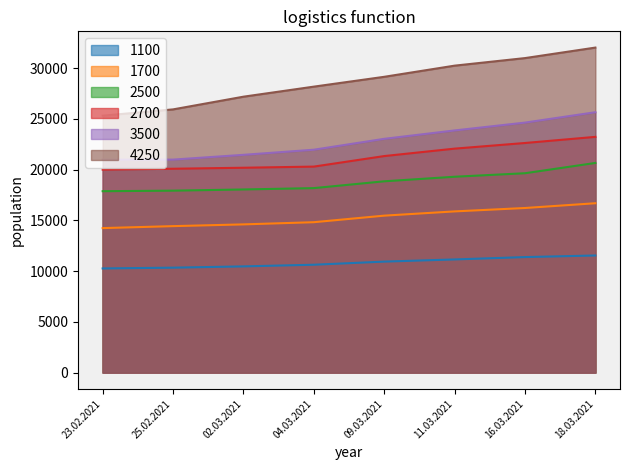

How many data points in 4250 are less than 29155?

4